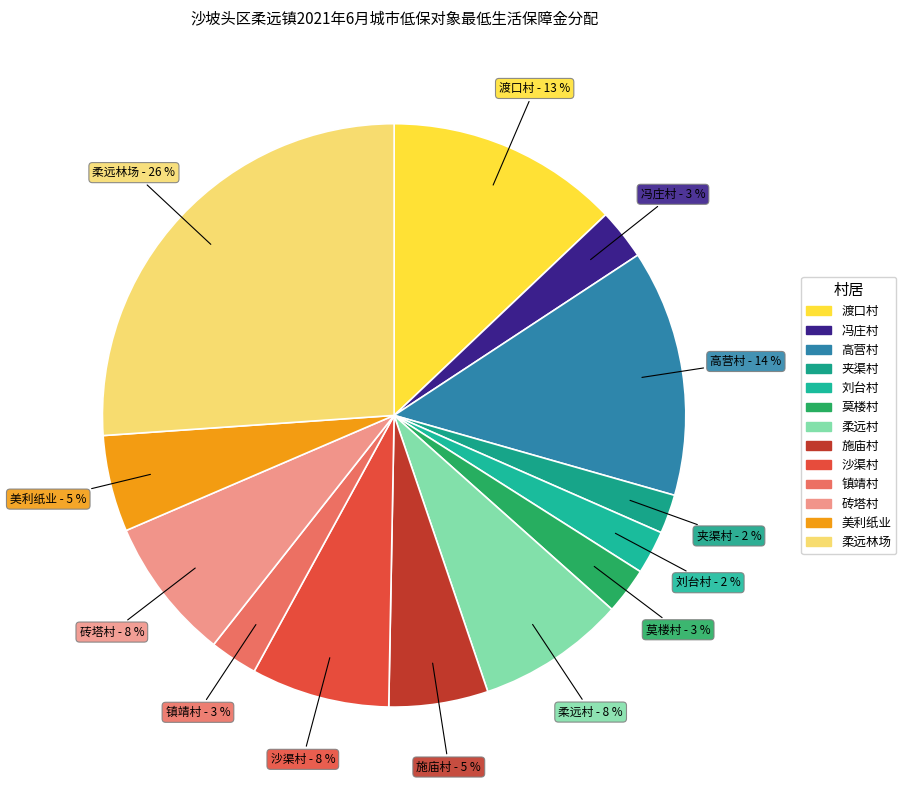

Do 美利纸业 and 高营村 together represent more than half of the pie?

No